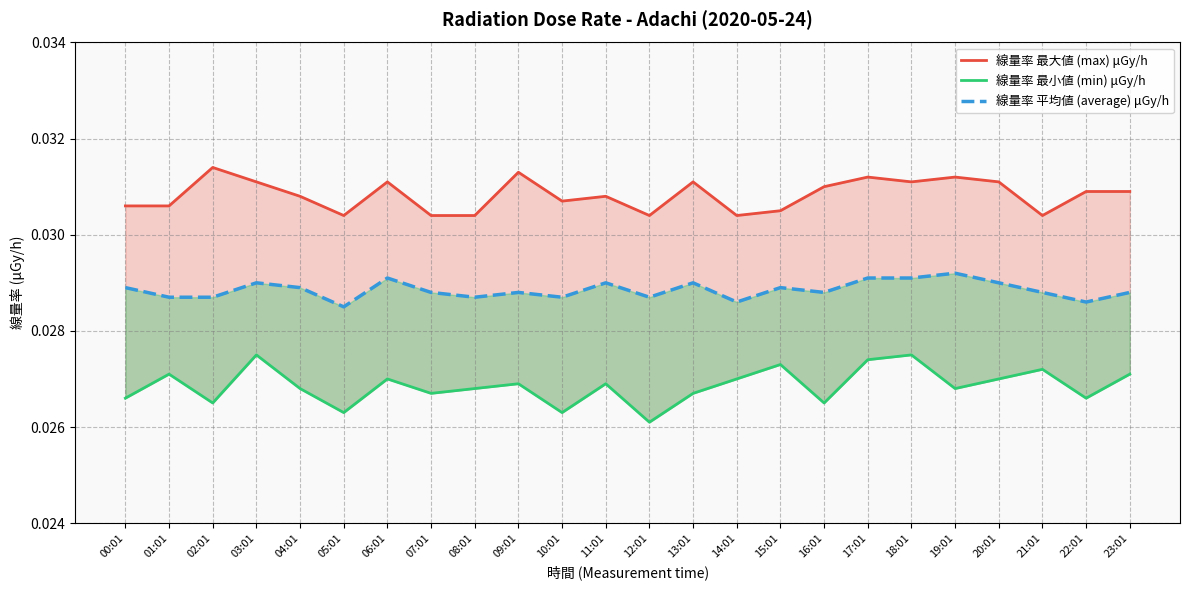

At how many categories does at least one series exceed 0?

24